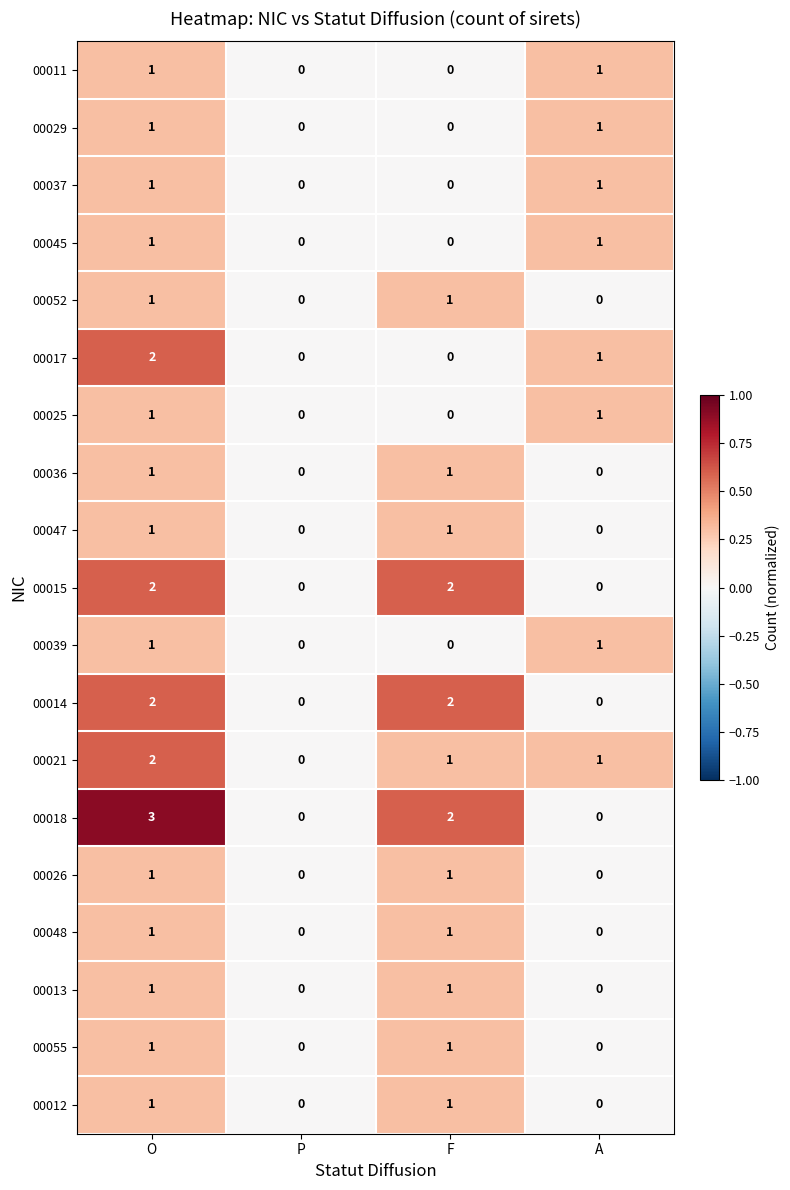

Is it true that 00021 equals 1 at P?

False